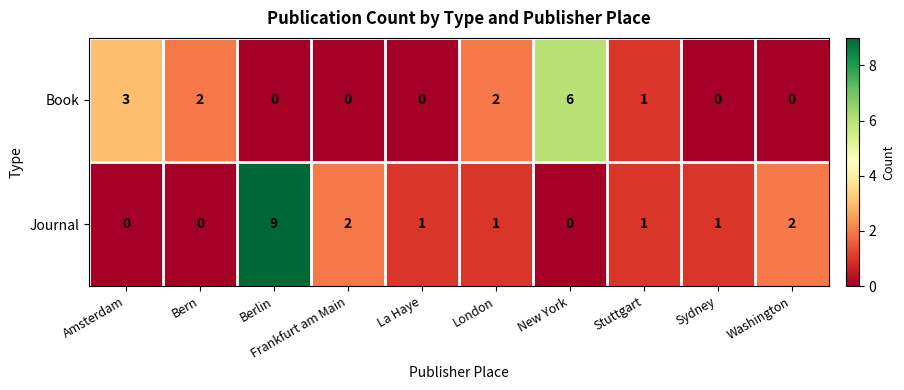

What is the difference between the highest and lowest values at Sydney?

1